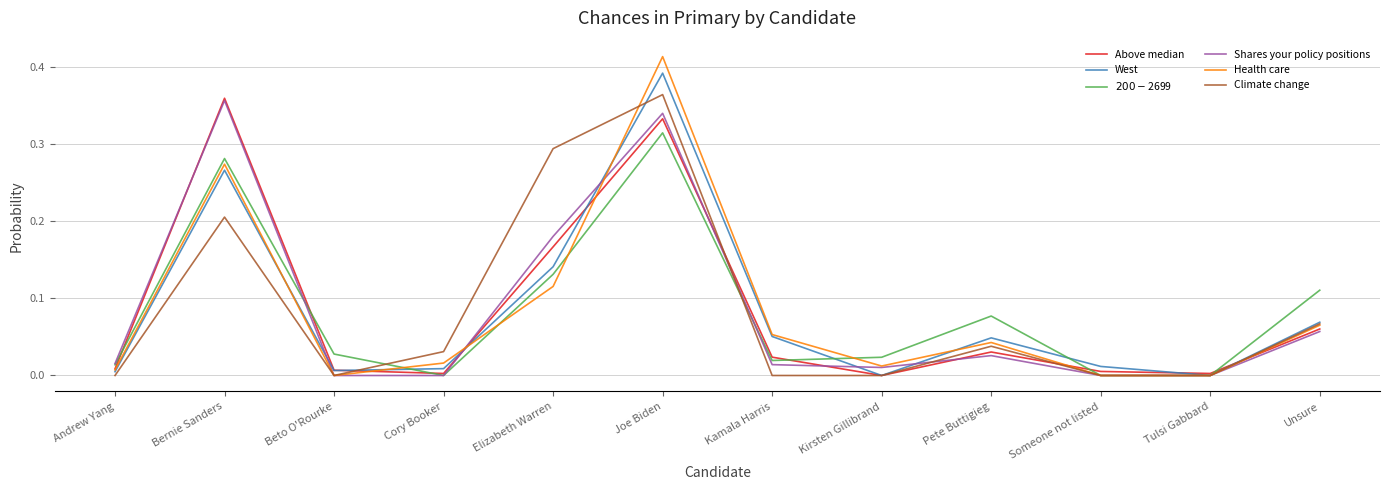

What is the sum of all West values?

1.0